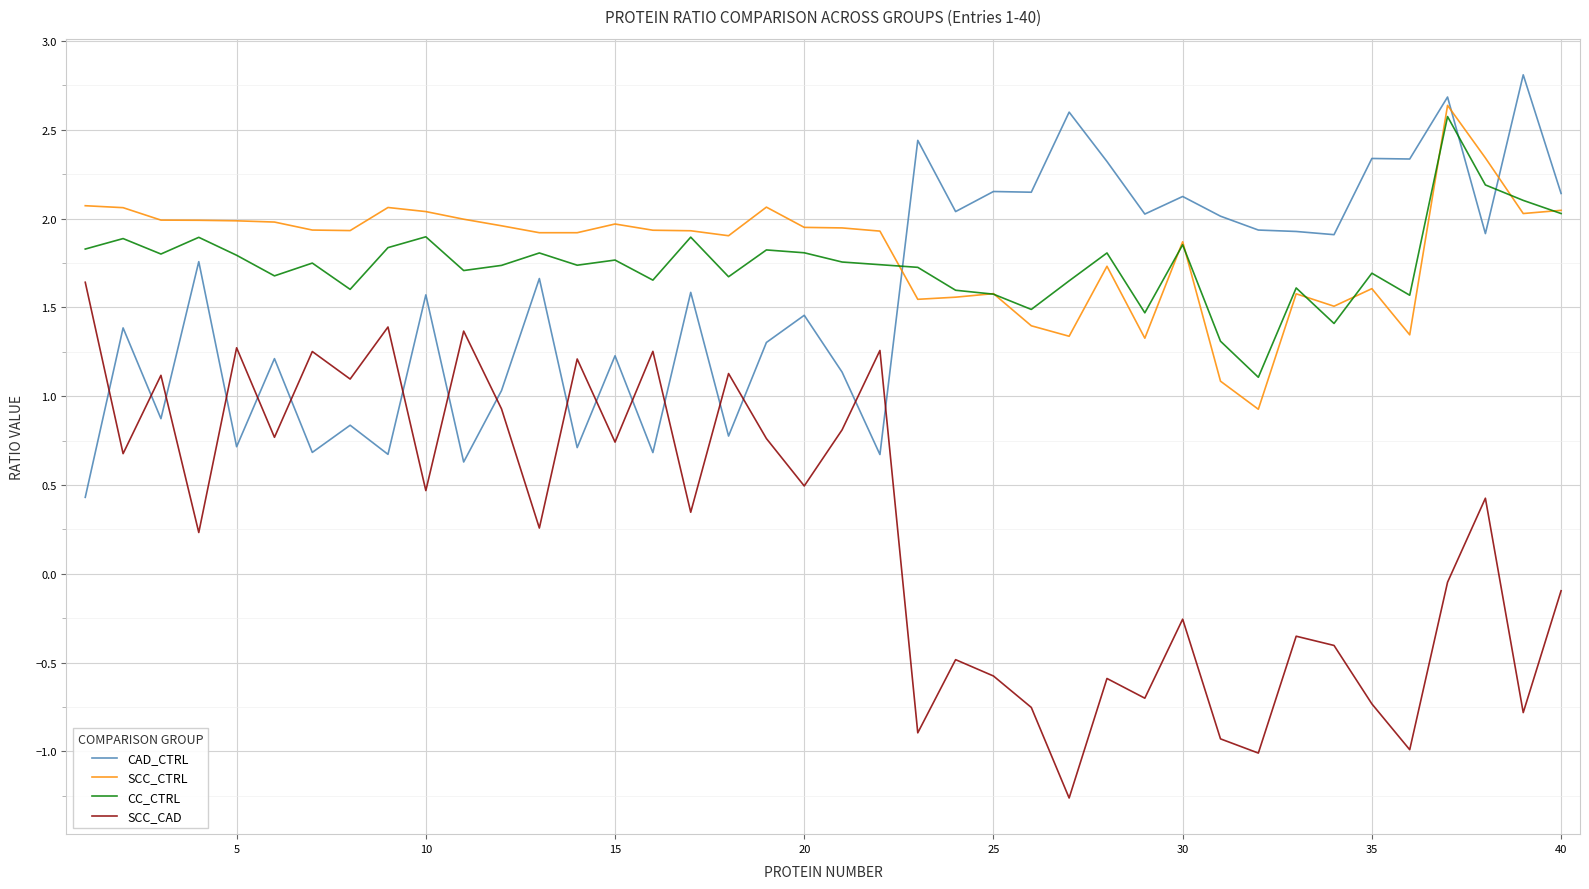

What is the difference between the second highest and minimum values in the SCC_CAD series?

2.7